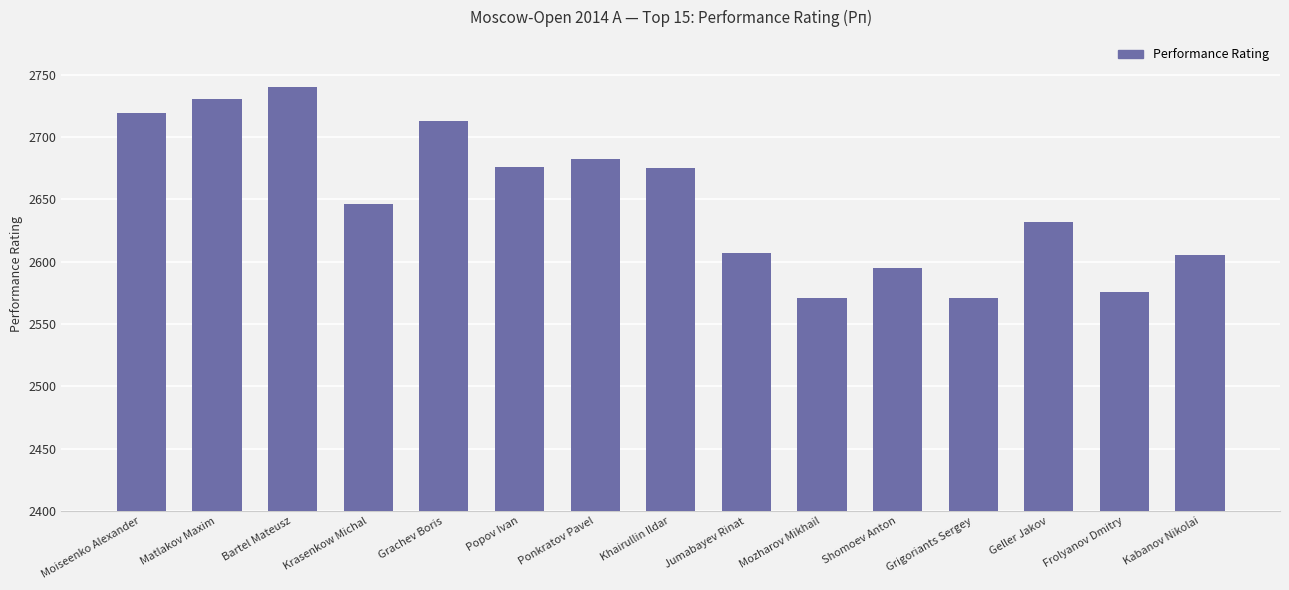

How many bars are there in total?

15